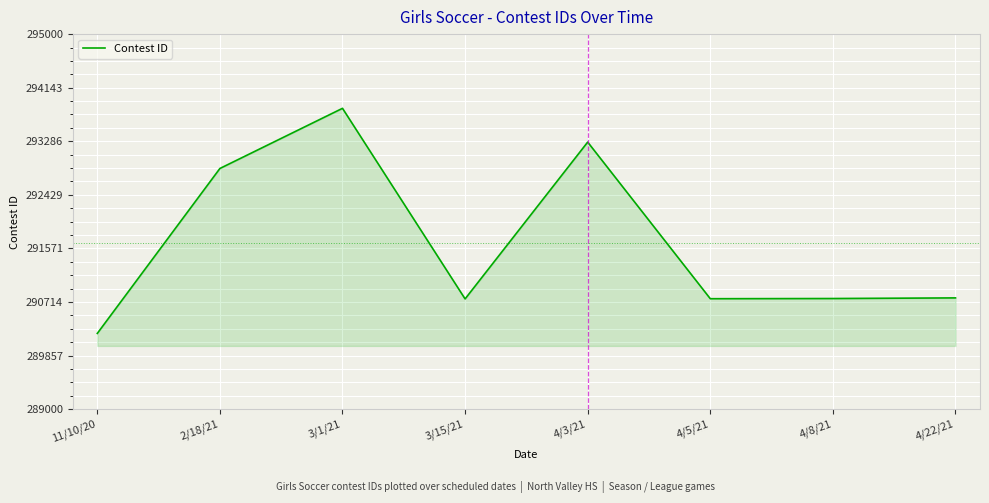

True or false: the data shows 423400 at 4/22/21.

False